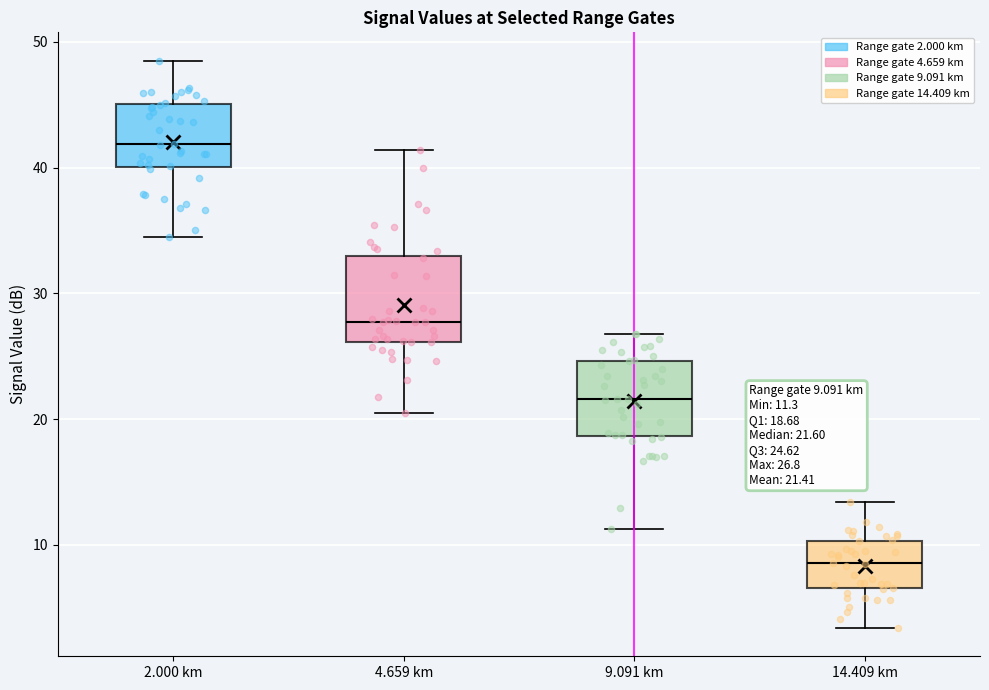

Which box has the highest median line?

2.000 km